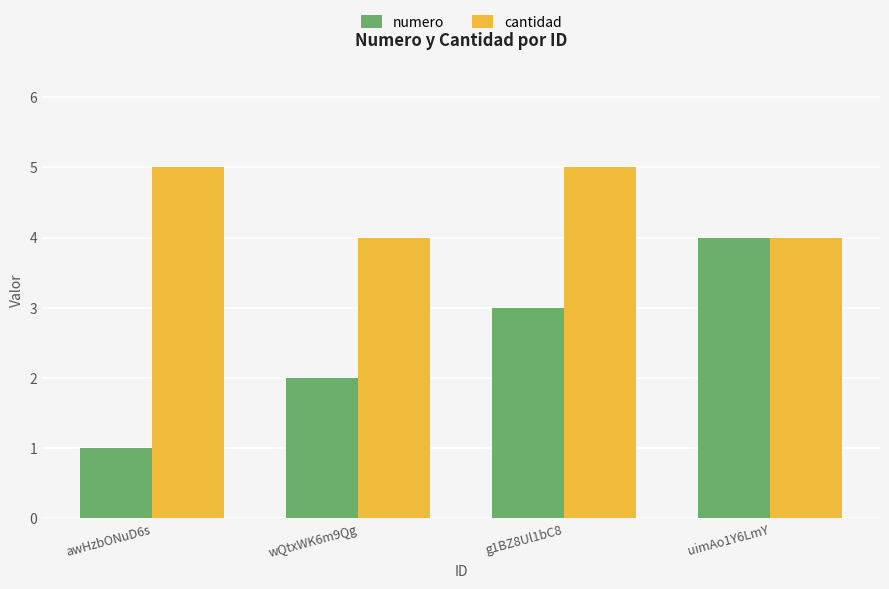

List the series in order of their peak value, lowest first.

numero, cantidad